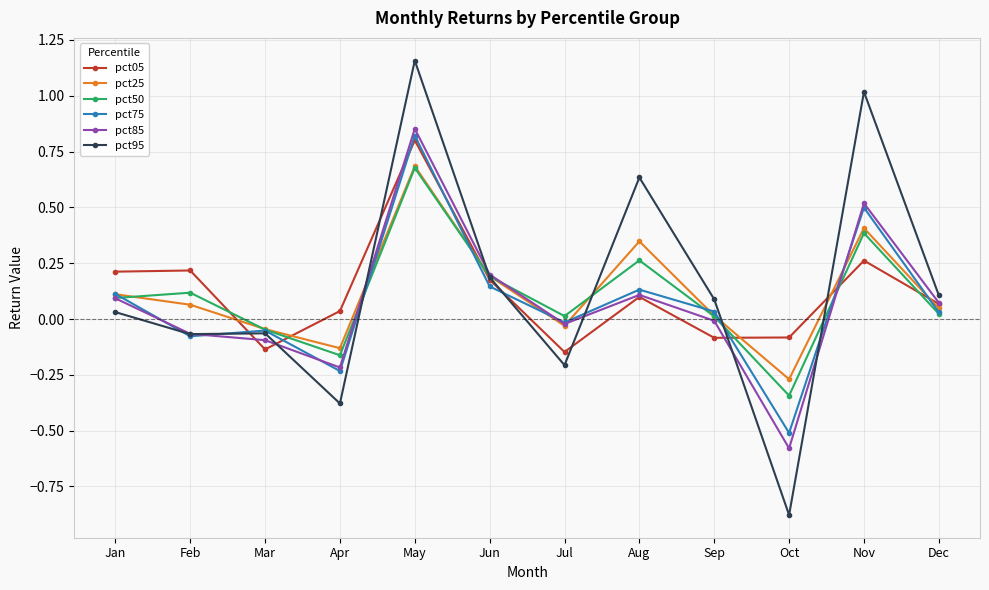

The value of pct25 at Jan is 0.1. True or false?

True